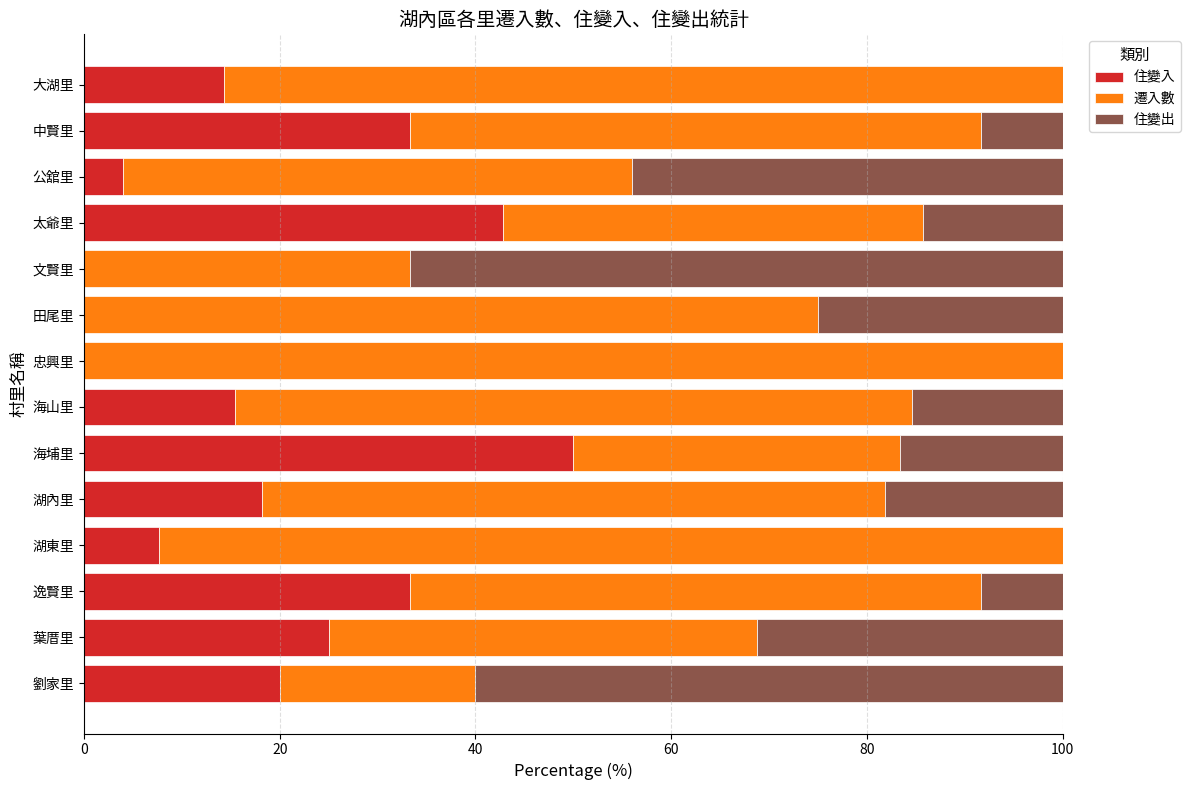

Is it true that 住變入 equals 25.0 at 葉厝里?

True